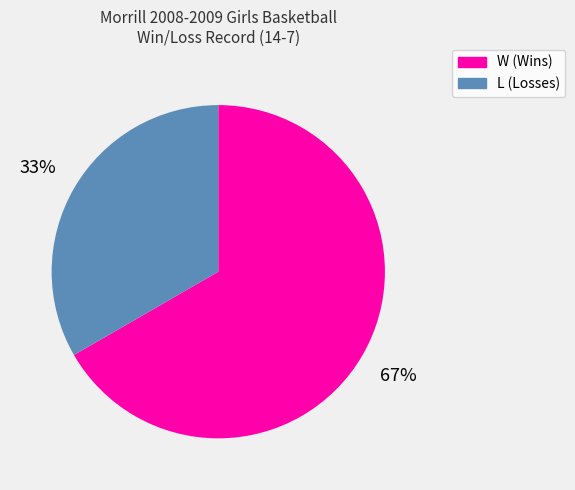

To the nearest percent, what portion does L represent?

33%